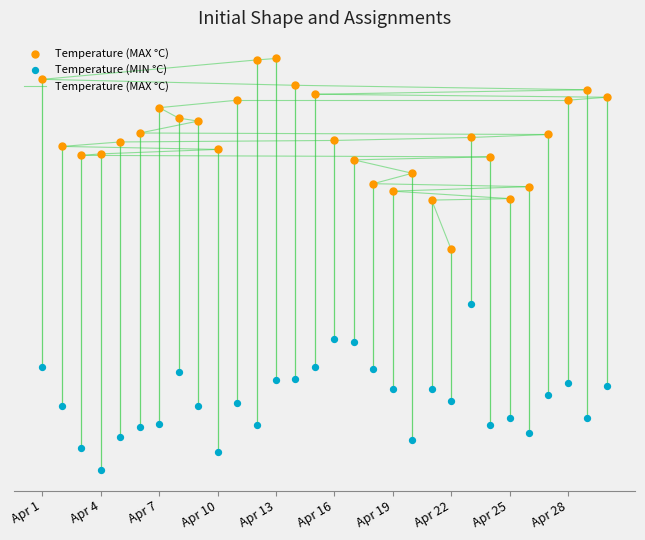

Which series has the widest spread of Y values?

Temperature (MAX °C)